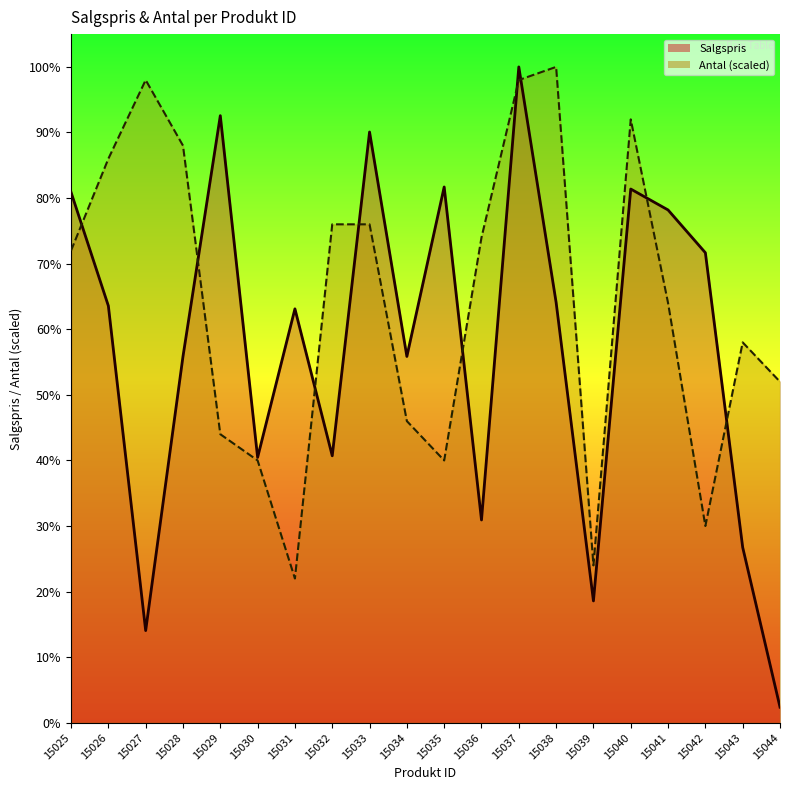

At how many categories does at least one series exceed 2300?

10